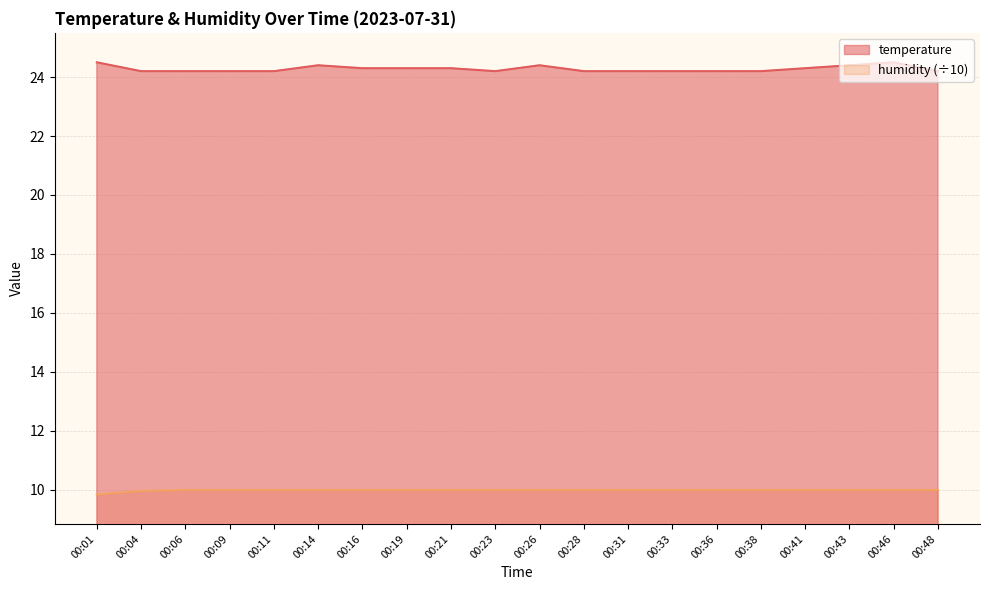

The temperature series shows 38.6 at 00:01. True or false?

False